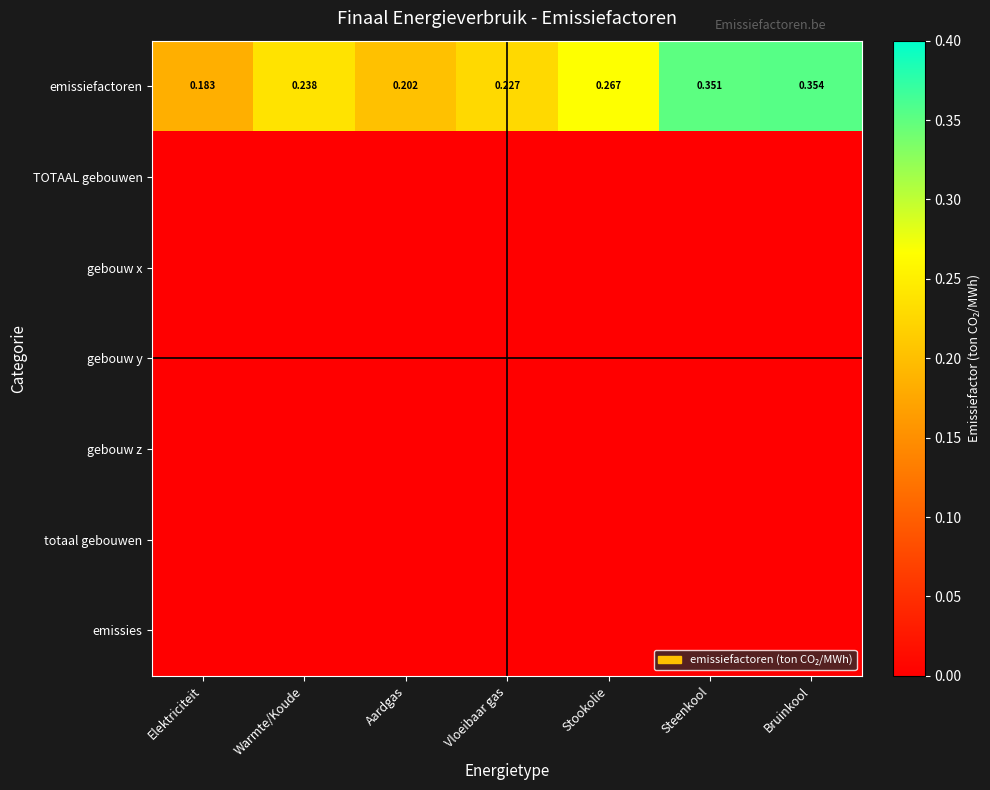

List the labels in order of totaal gebouwen value, smallest first.

Elektriciteit, Warmte/Koude, Aardgas, Vloeibaar gas, Stookolie, Steenkool, Bruinkool